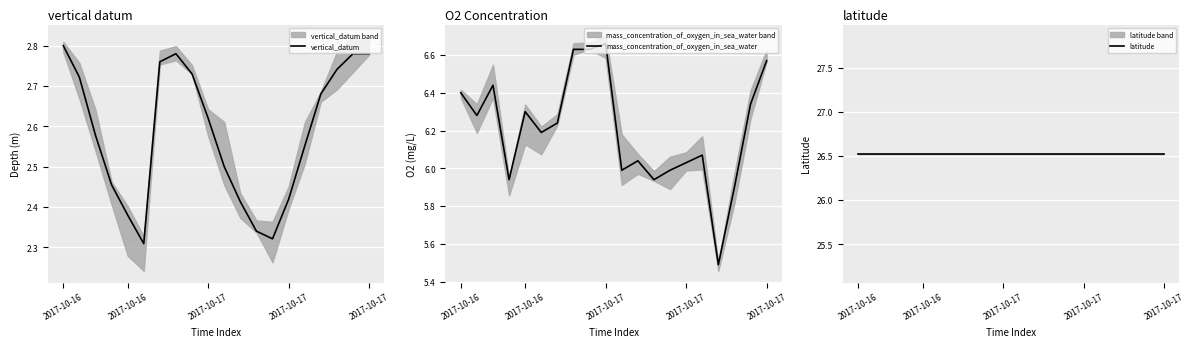

True or false: latitude has a value of 26.5 at 2017-10-16.

True